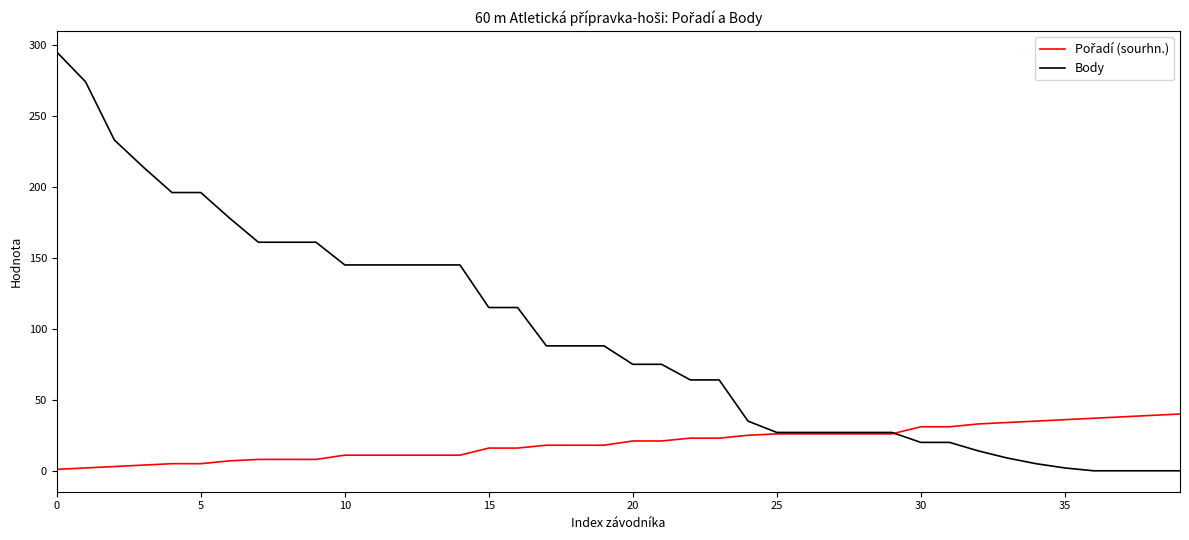

Which series has the largest total across all categories?

Body